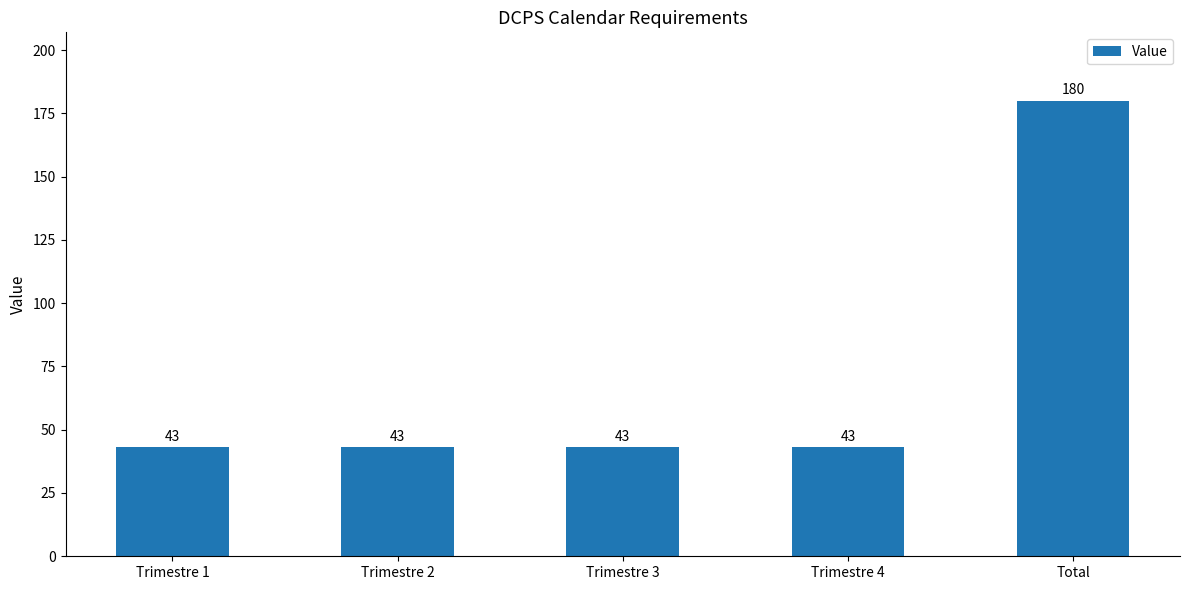

What is the label of the 4th bar from the left?

Trimestre 4